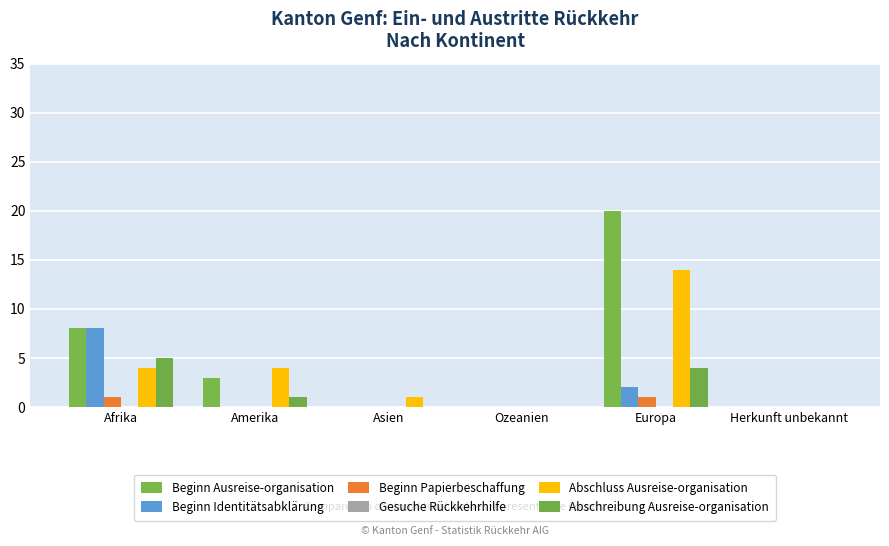

True or false: Abschreibung Ausreise-organisation has a value of 8 at Afrika.

False